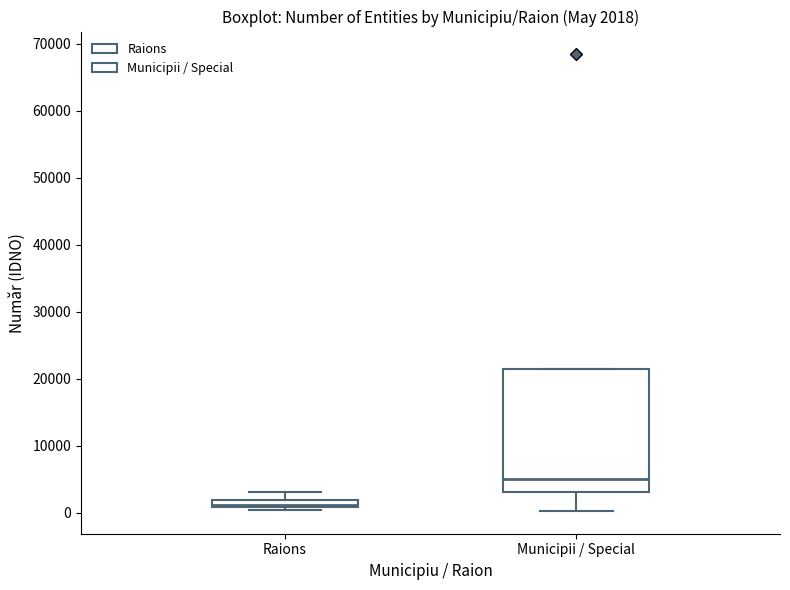

Which box's median line is the lowest?

Raions